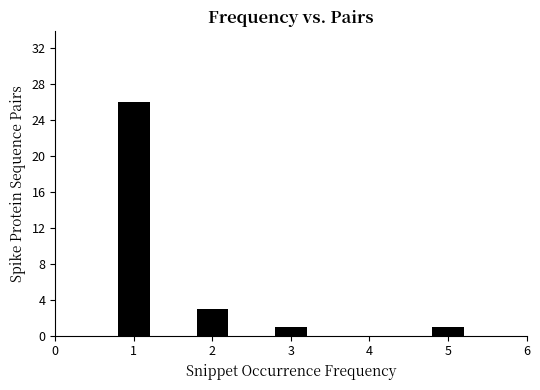

Reading left to right, extract all data points from this chart.

1=26	2=3	3=1	5=1